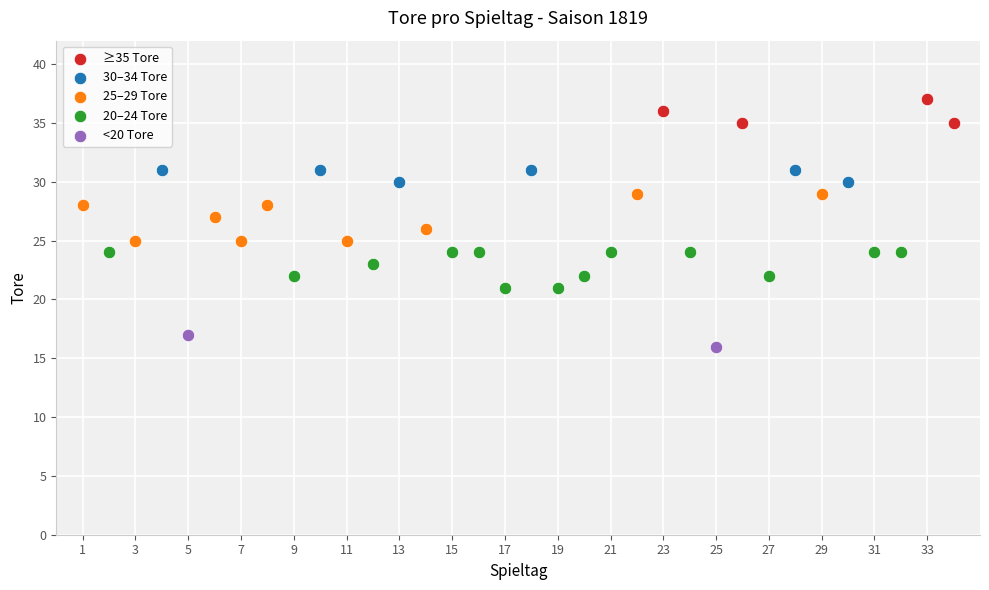

Which series reaches the minimum Y coordinate?

<20 Tore